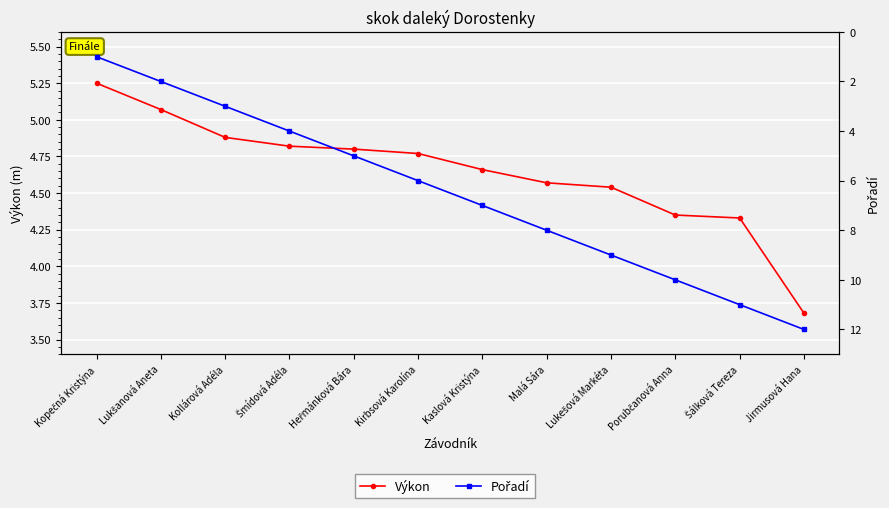

What is the difference between the maximum and minimum values in the Výkon series?

1.6